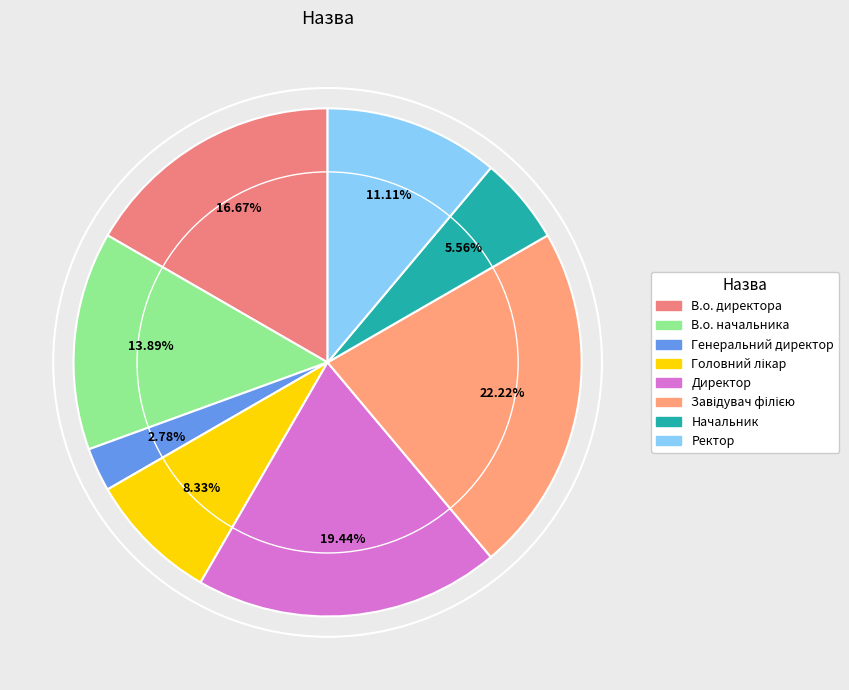

True or false: Завідувач філією accounts for 22% of the total.

True